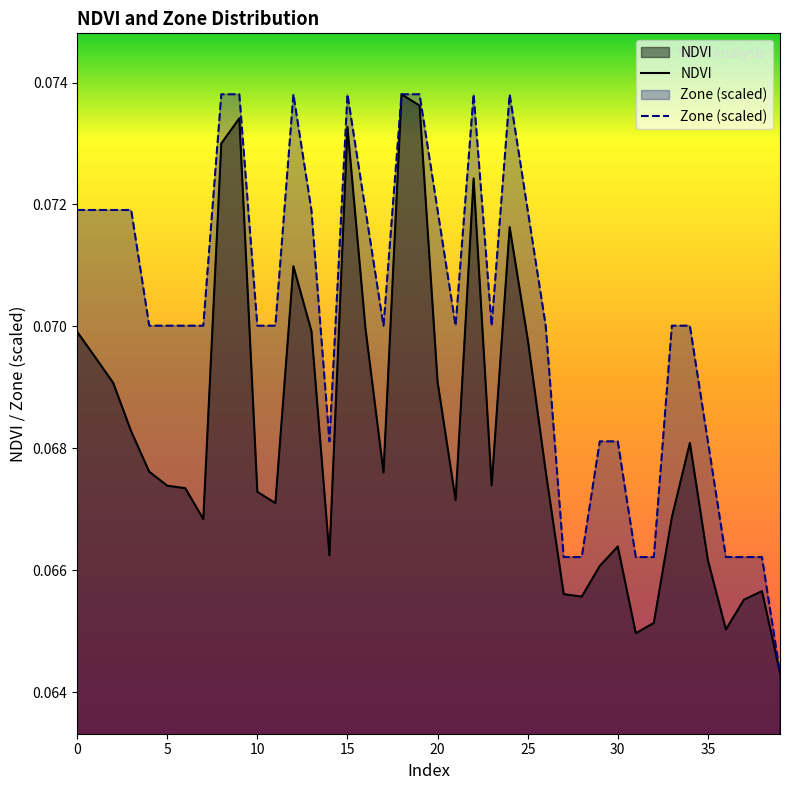

What is the total value across all series at 20?

0.1